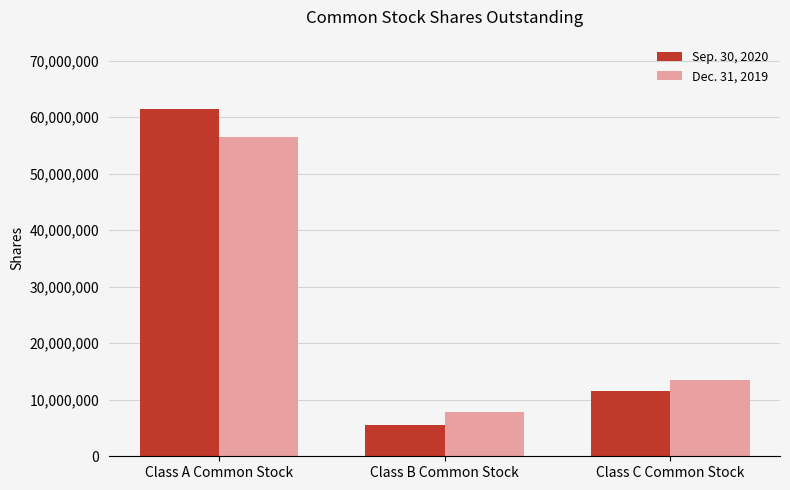

Which category has the lowest value in the Sep. 30, 2020 series?

Class B Common Stock